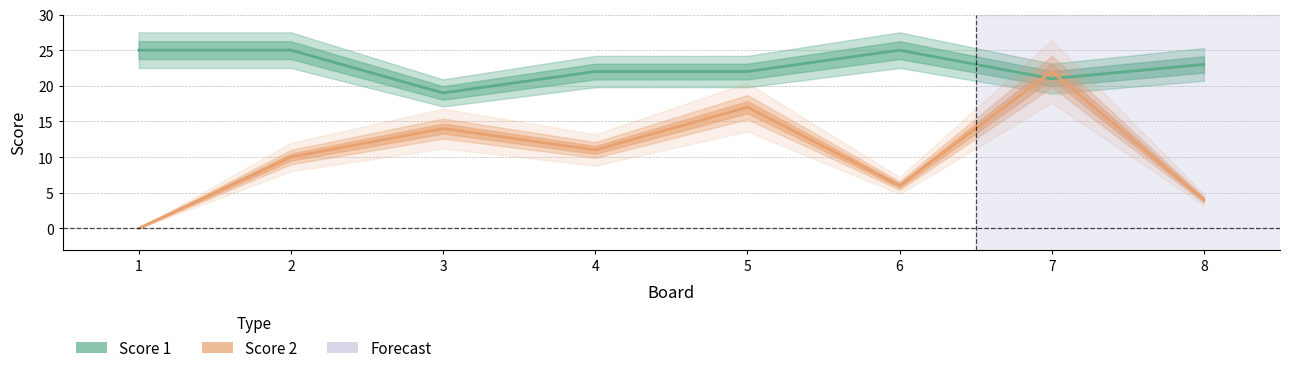

How many interior local peaks does the Score 1 series have?

1